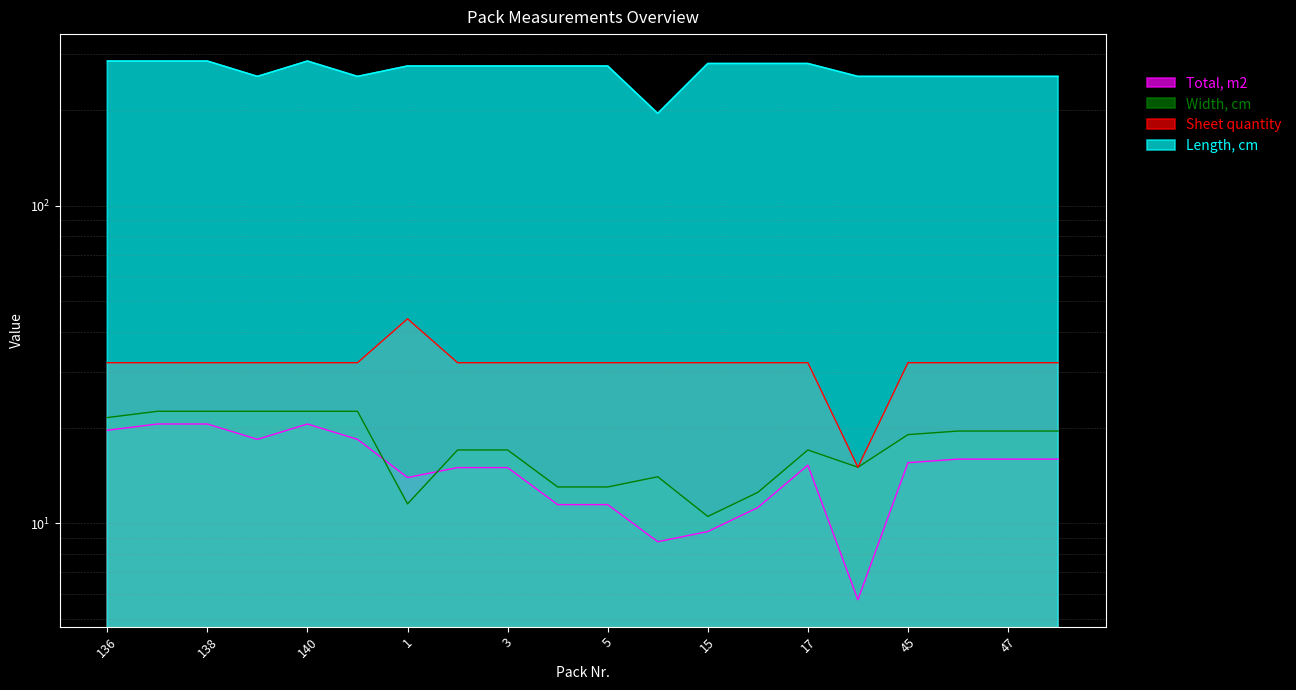

The Length, cm series shows 275.0 at 4. True or false?

True